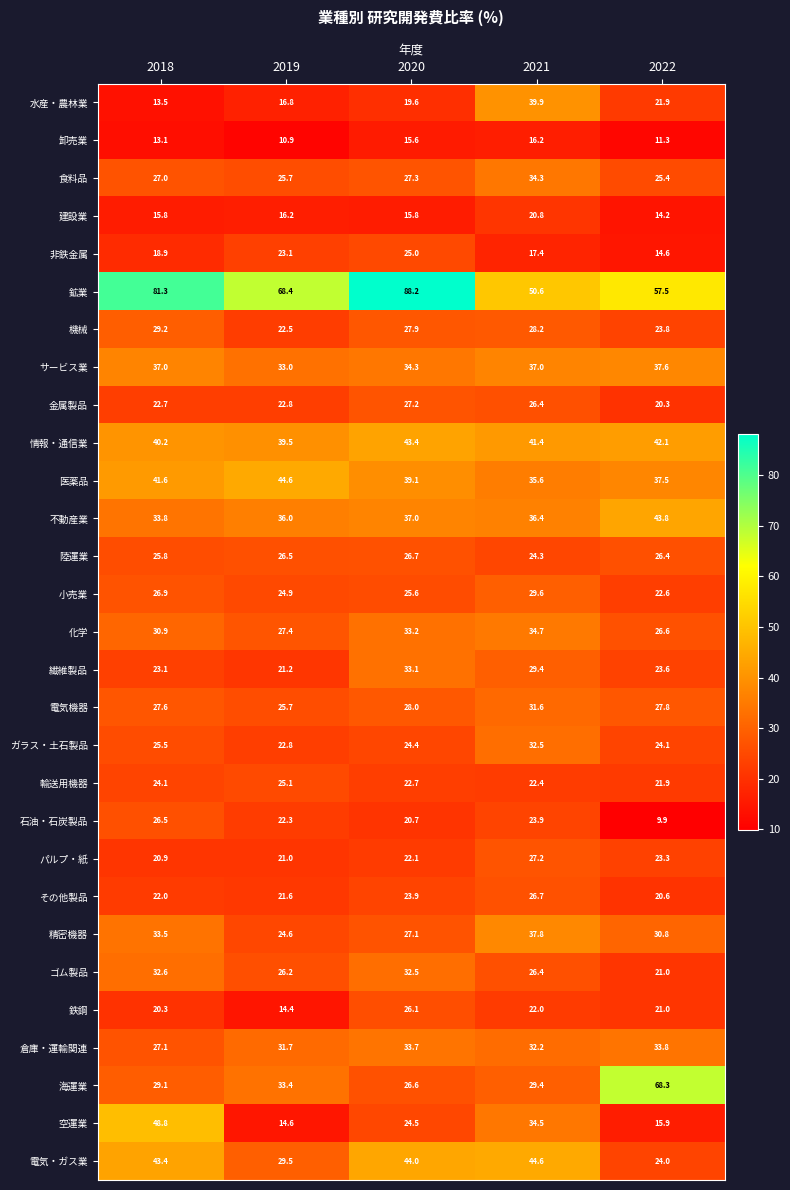

Is the value of ゴム製品 at 2019 greater than the value of 機械 at 2021?

No